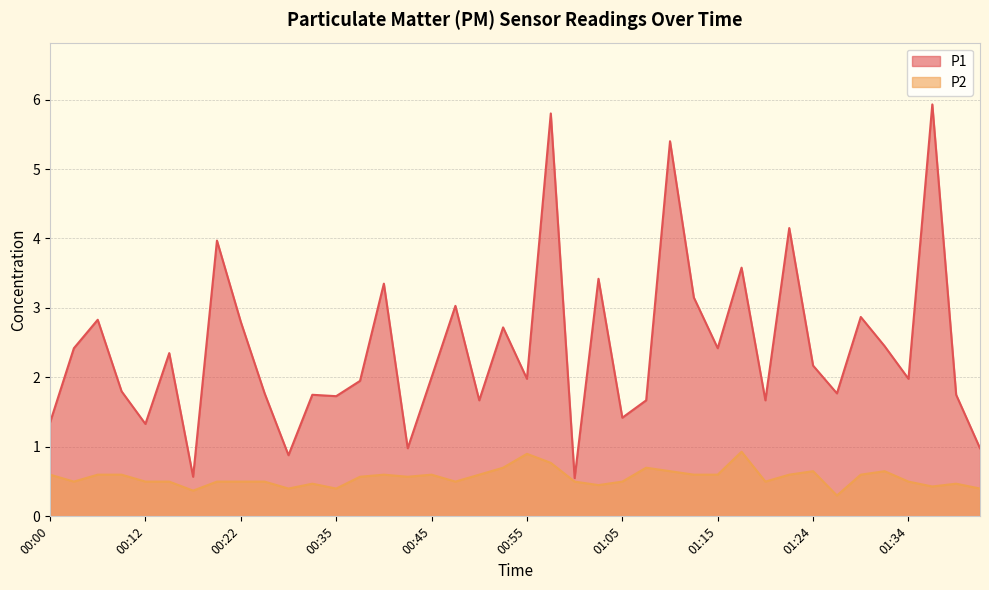

What is the label of the 23rd point from the left?

01:00